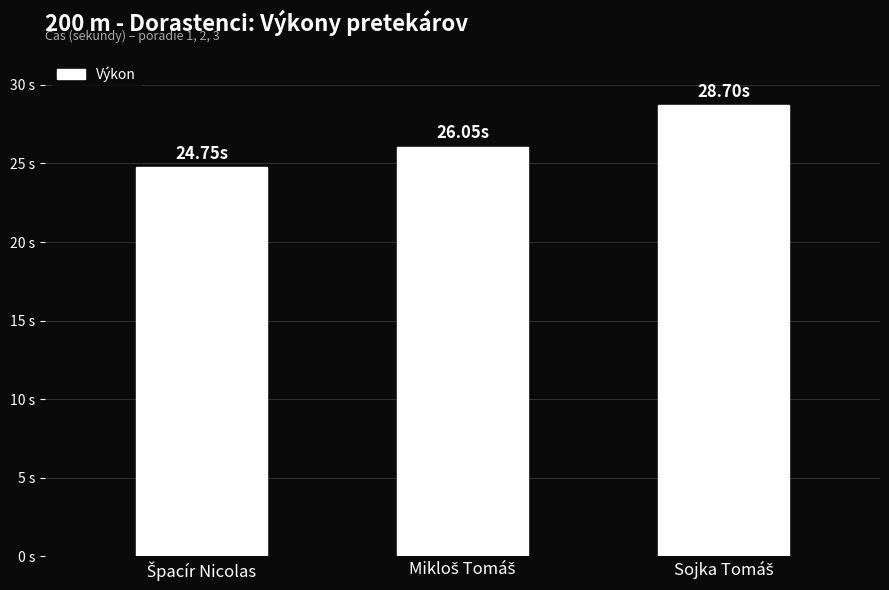

Are the bars horizontal?

No